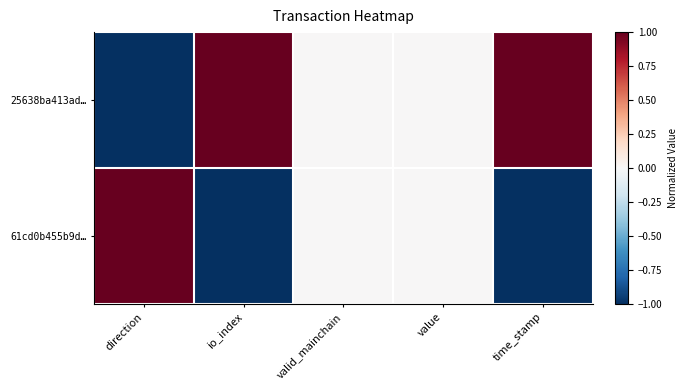

Which series has the largest range (max minus min)?

25638ba413ad…